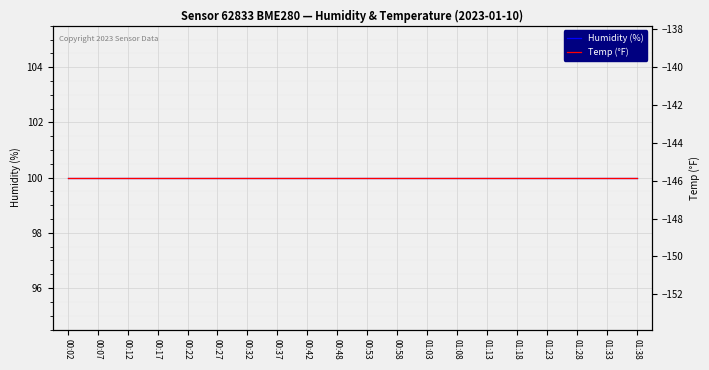

At which label is Humidity (%) closest to 100?

00:02